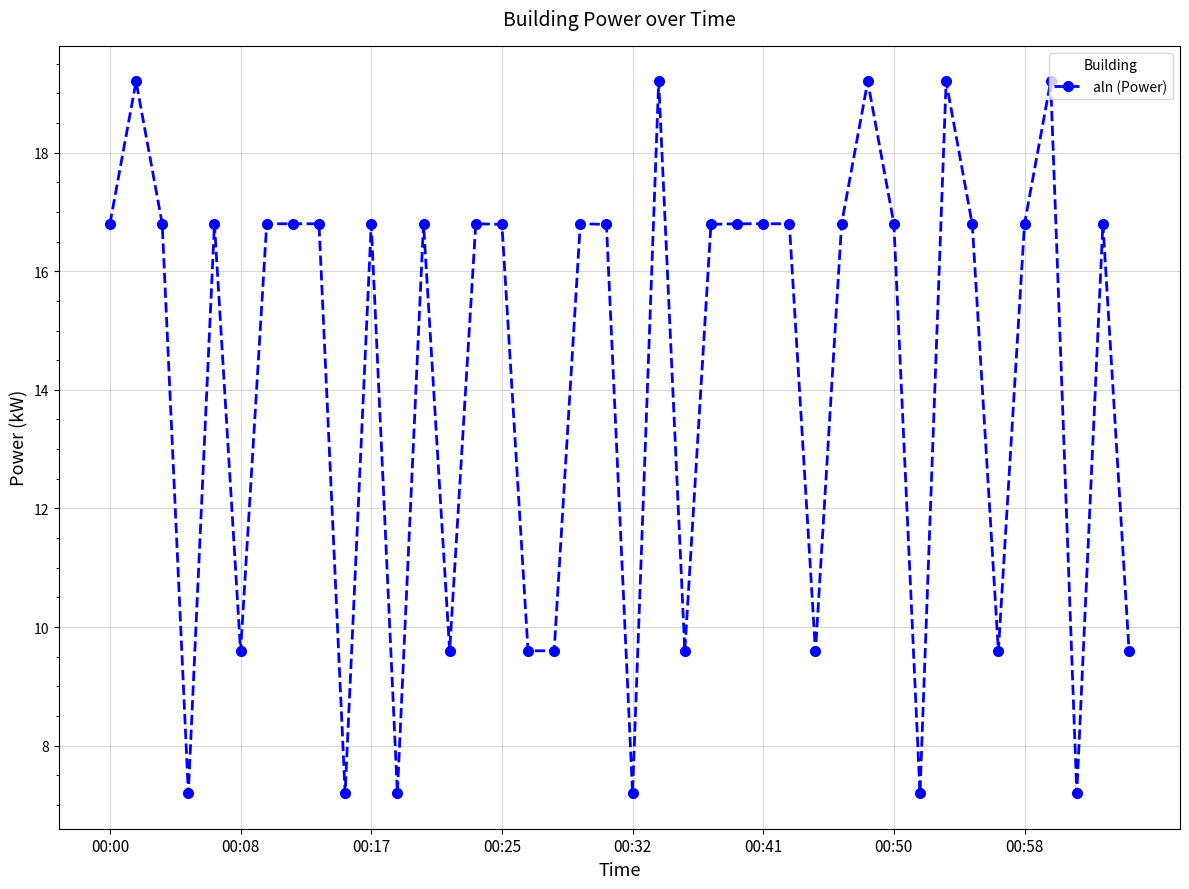

What is the value of the 30th point from the left?

19.2